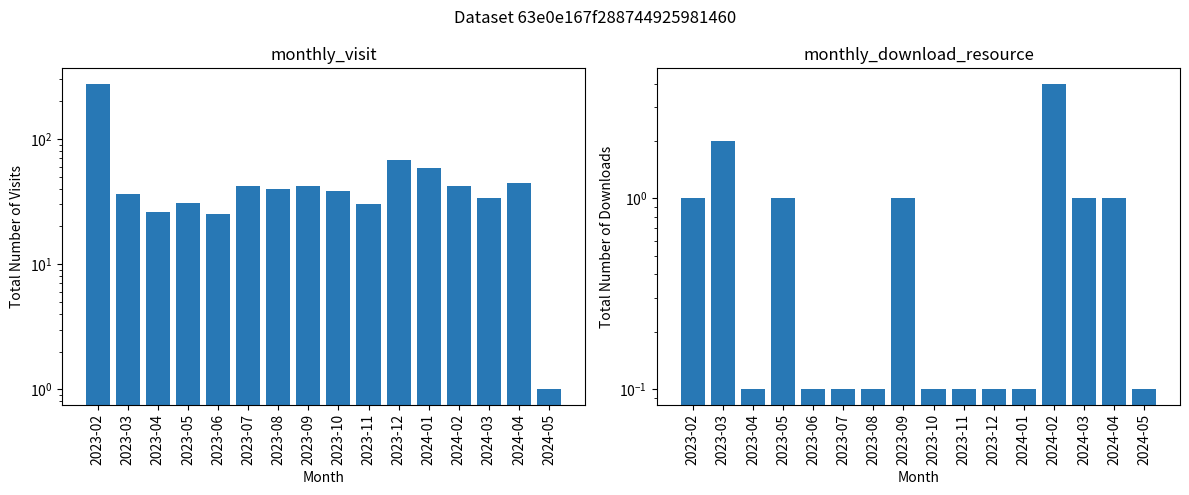

How many categories are shown in the chart?

16